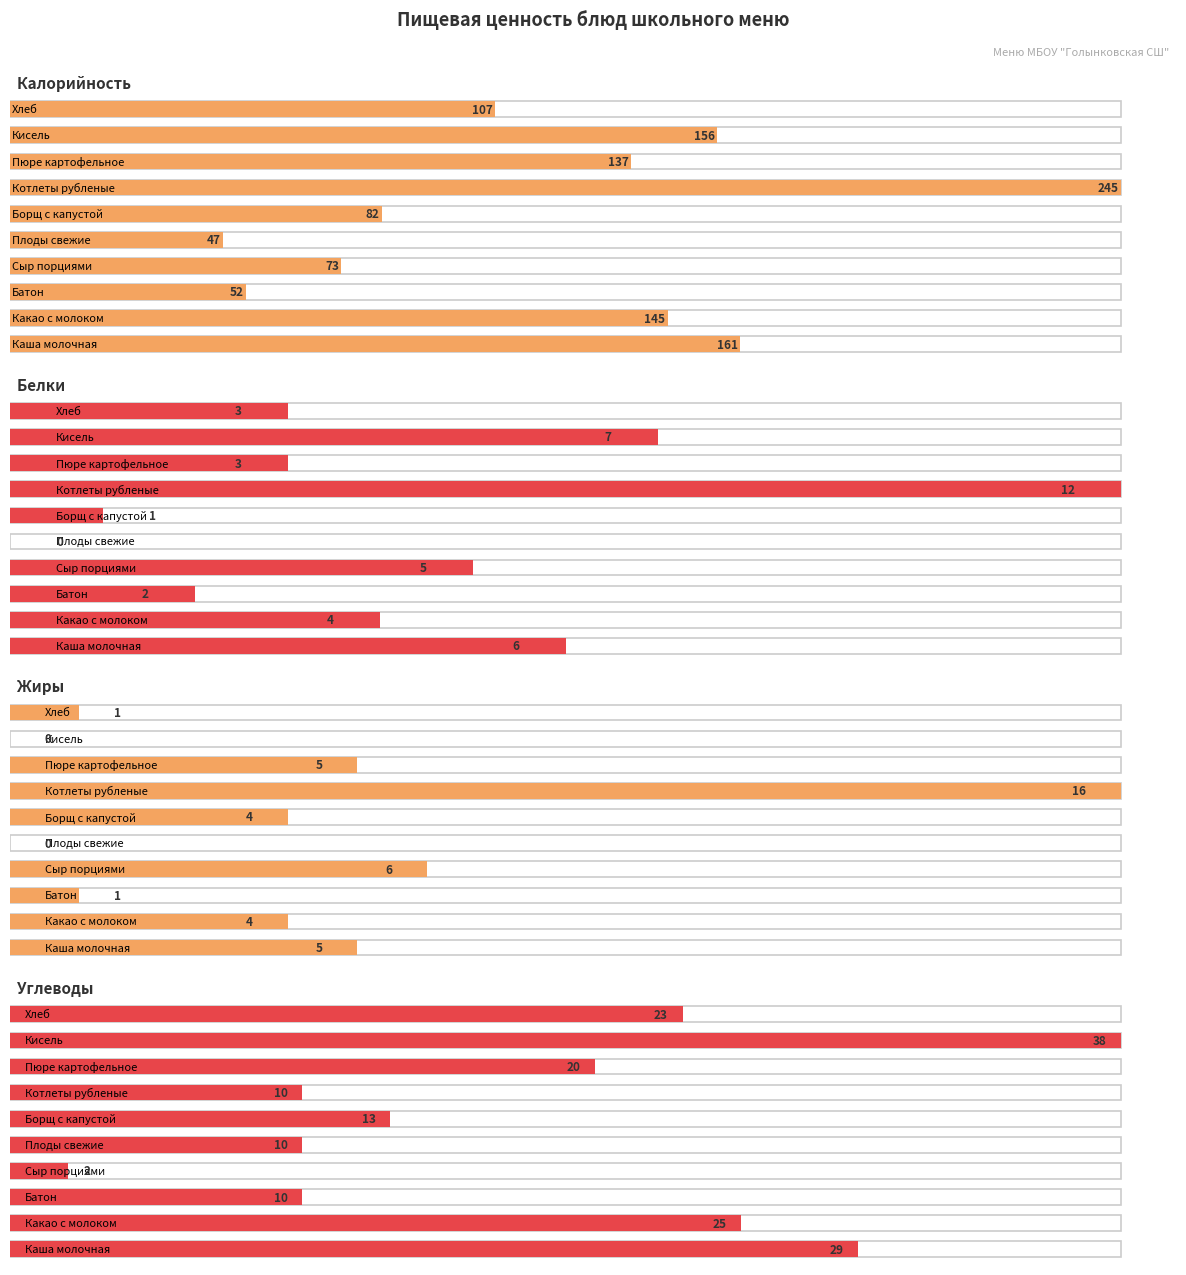

Reading left to right, what are all the values shown in this chart?

Калорийность: Каша молочная=161	Какао с молоком=145	Батон=52	Сыр порциями=73	Плоды свежие=47	Борщ с капустой=82	Котлеты рубленые=245	Пюре картофельное=137	Кисель=156	Хлеб=107
Белки: Каша молочная=6	Какао с молоком=4	Батон=2	Сыр порциями=5	Плоды свежие=0	Борщ с капустой=1	Котлеты рубленые=12	Пюре картофельное=3	Кисель=7	Хлеб=3
Жиры: Каша молочная=5	Какао с молоком=4	Батон=1	Сыр порциями=6	Плоды свежие=0	Борщ с капустой=4	Котлеты рубленые=16	Пюре картофельное=5	Кисель=0	Хлеб=1
Углеводы: Каша молочная=29	Какао с молоком=25	Батон=10	Сыр порциями=2	Плоды свежие=10	Борщ с капустой=13	Котлеты рубленые=10	Пюре картофельное=20	Кисель=38	Хлеб=23